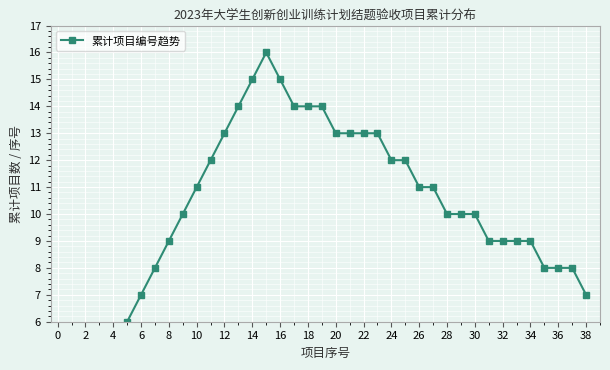

What is the change in value from 29 to 36?

-2